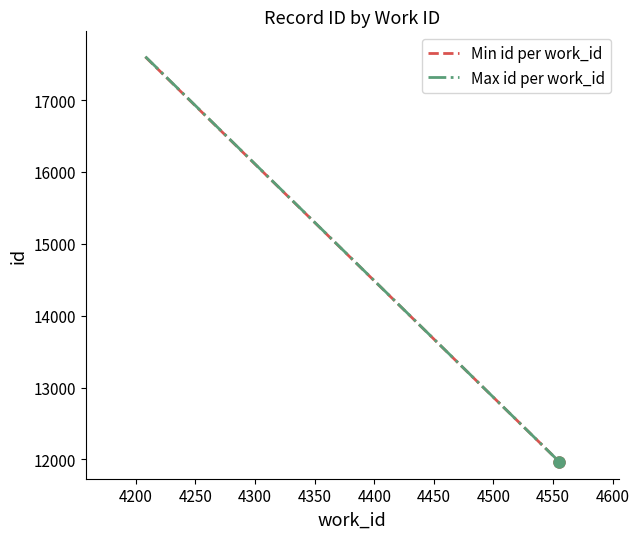

Which series has the widest spread of values?

Max id per work_id